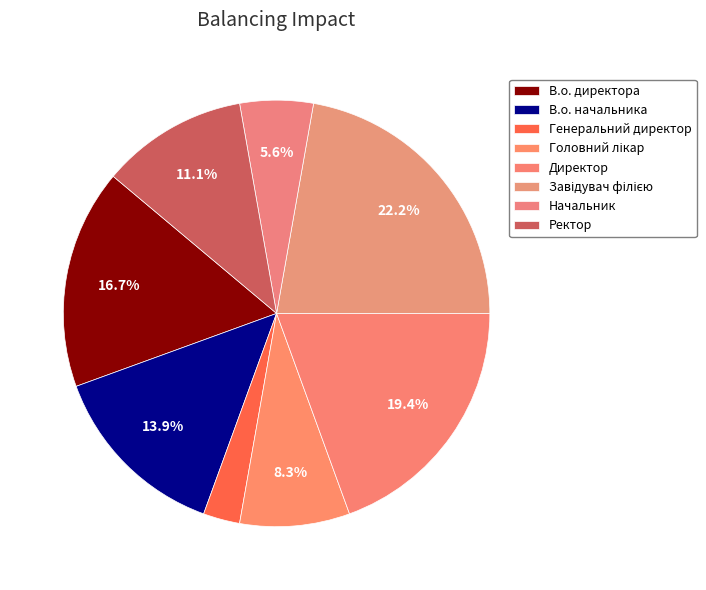

True or false: В.о. директора accounts for 31% of the total.

False